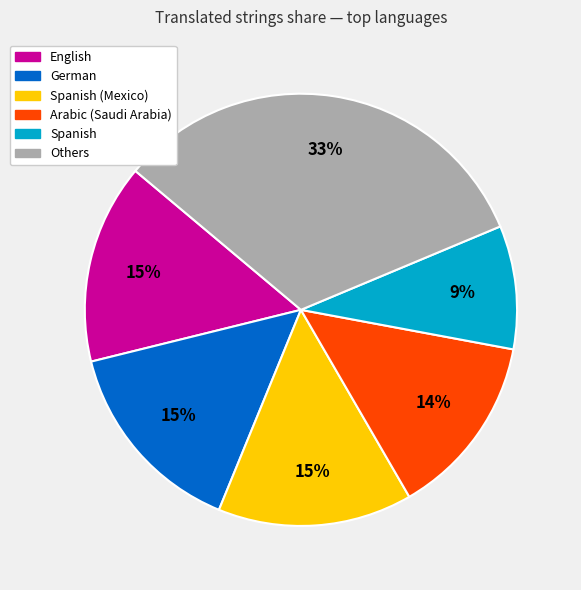

Does any single category account for the majority?

No